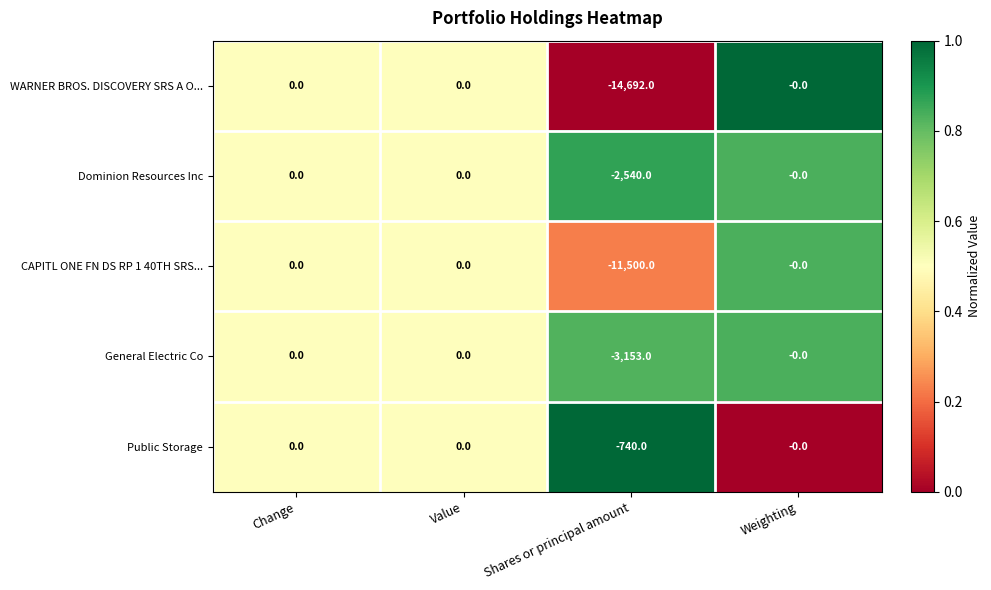

Rank the series at Shares or principal amount from highest to lowest value.

Public Storage, Dominion Resources Inc, General Electric Co, CAPITL ONE FN DS RP 1 40TH SRS..., WARNER BROS. DISCOVERY SRS A O...